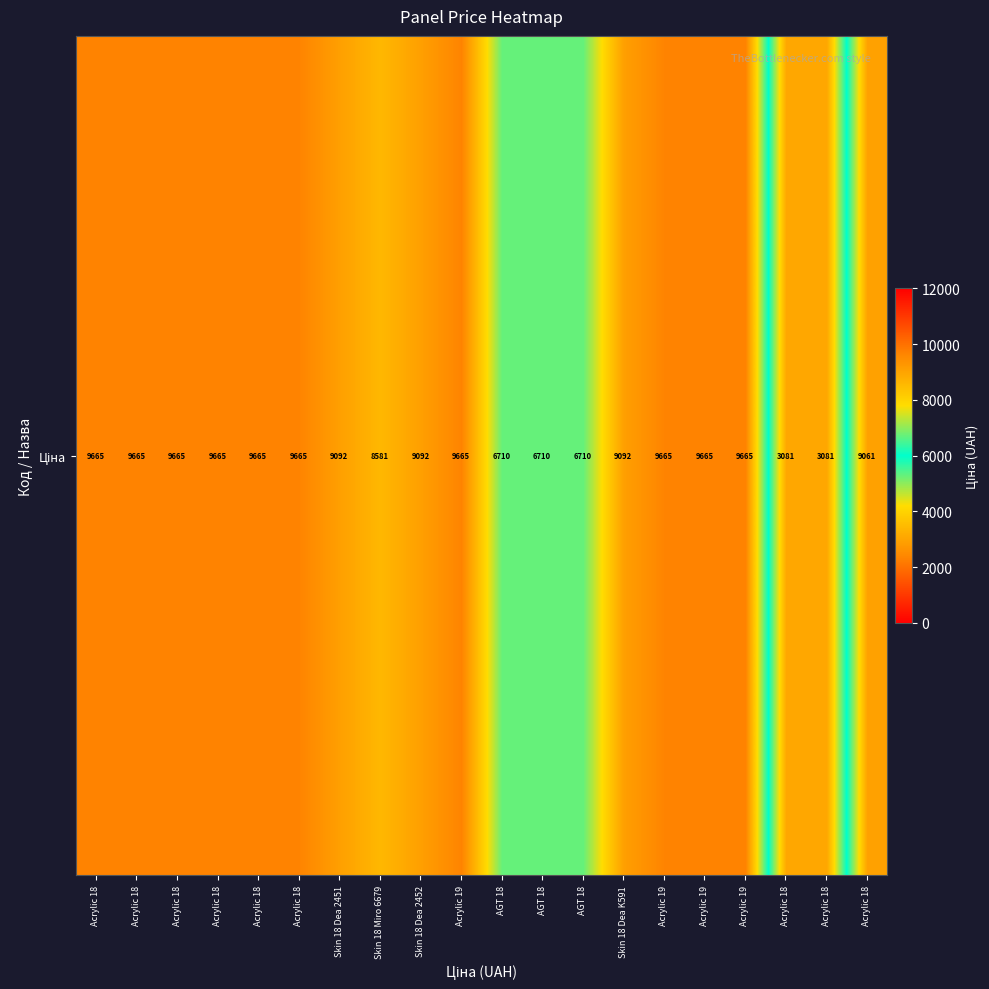

Reading right to left, list all the values displayed in this chart.

9060.9	3080.7	3080.7	9664.7	9664.7	9664.7	9092.0	6710.2	6710.2	6710.2	9664.7	9092.0	8581.1	9092.0	9664.7	9664.7	9664.7	9664.7	9664.7	9664.7